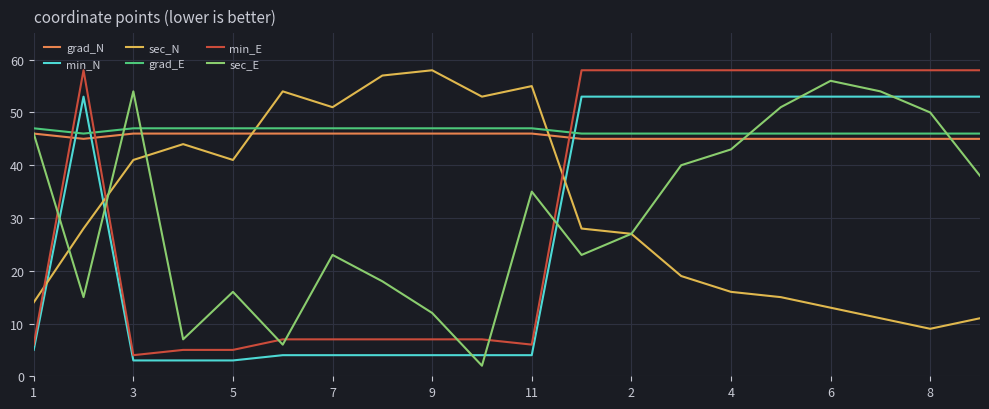

After their last crossing, which series has the higher values: grad_N or sec_N?

grad_N